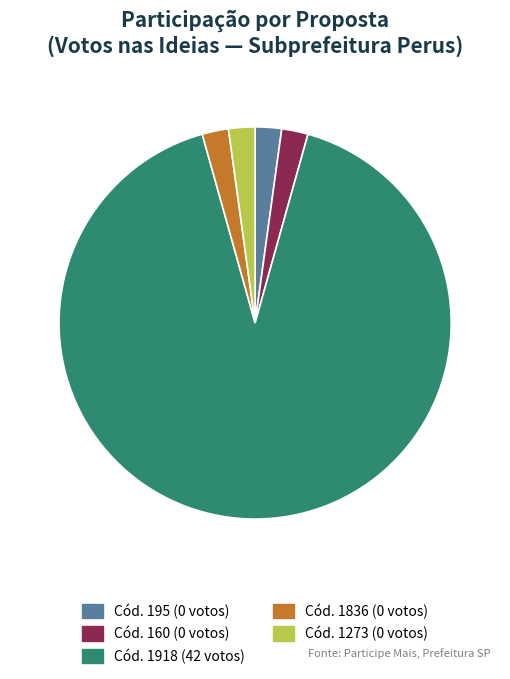

Is there any slice that represents more than half of the pie?

Yes